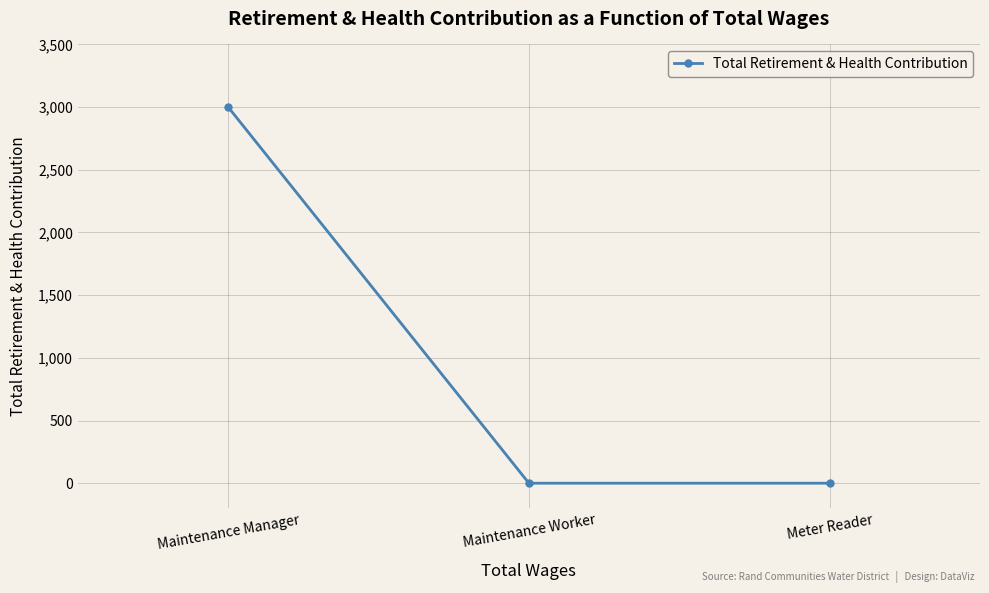

What is the sum of all values?

3000